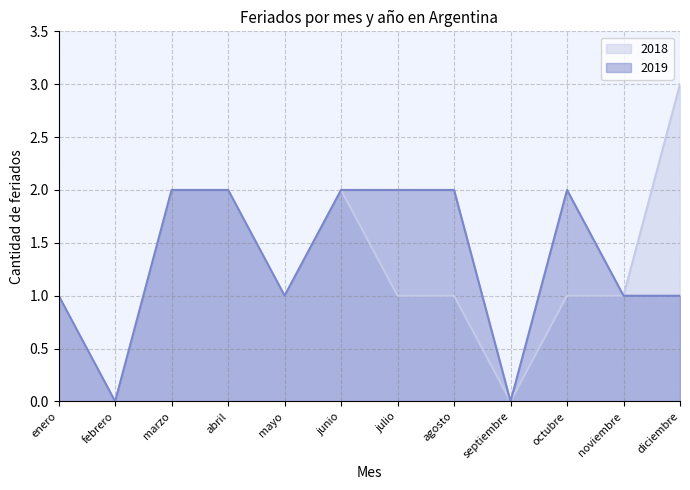

True or false: 2018 has more than 0 points higher than both neighbors.

True